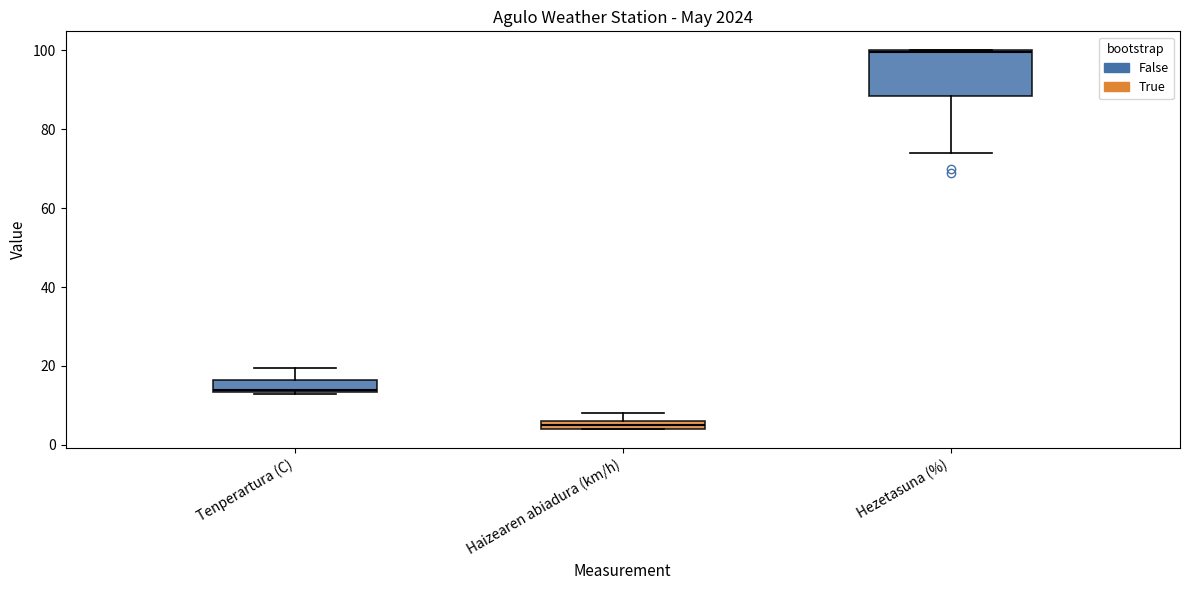

Where is the lower edge of the box for Haizearen abiadura (km/h) on the y-axis? The values are not printed on the chart, so give them approximately, as read against the axis.

4